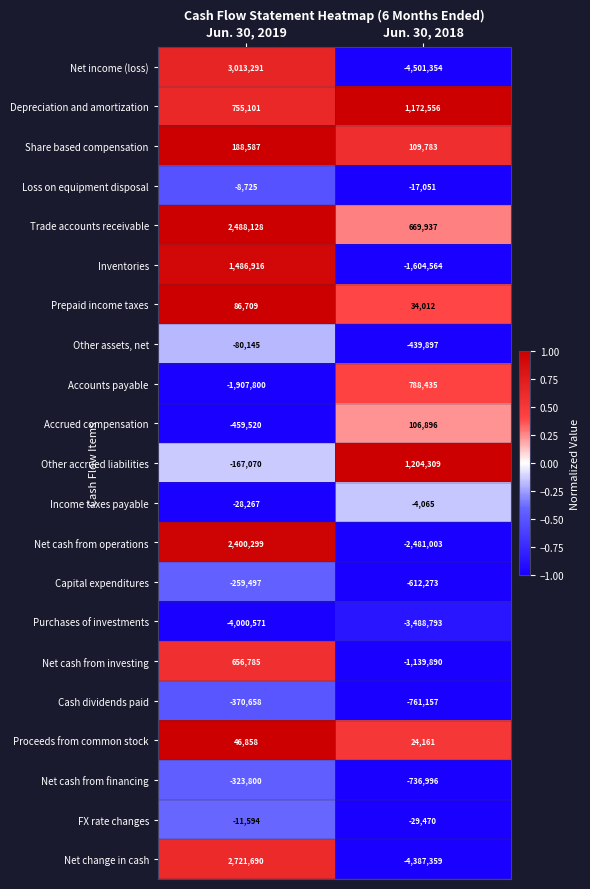

Between Jun. 30, 2019 and Jun. 30, 2018, which series saw the biggest shift?

Net income (loss)